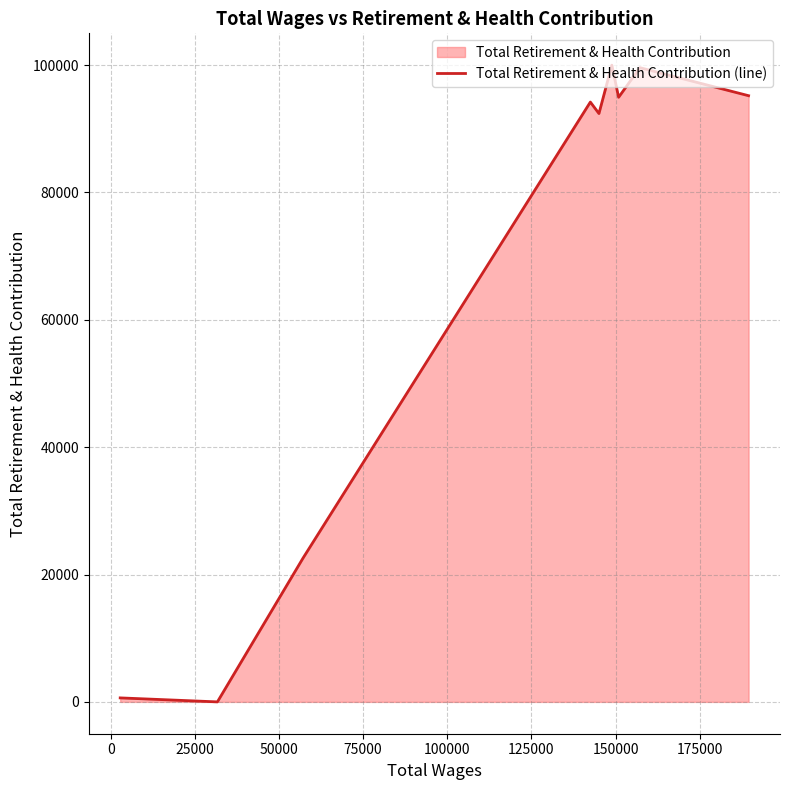

What is the maximum value shown in the chart?

99974